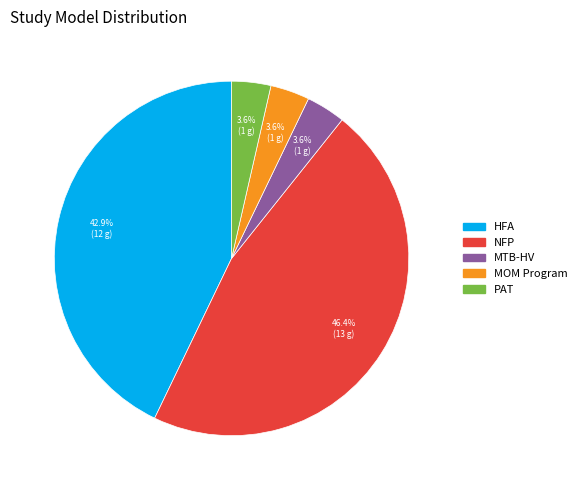

Is there a majority slice in this chart?

No